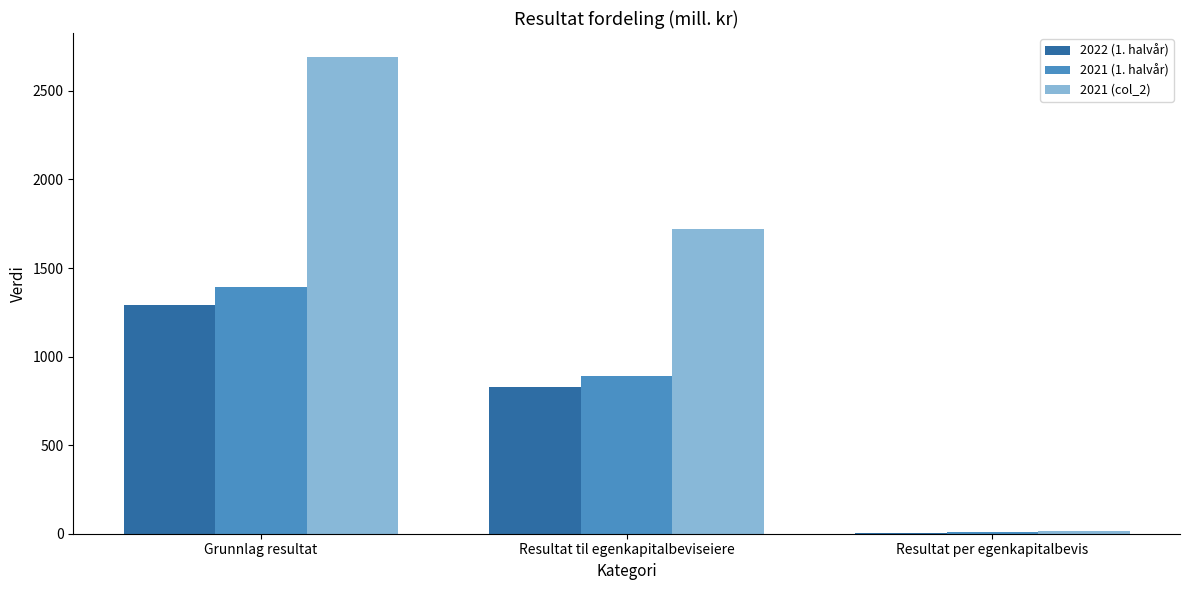

What value does the 2021 (col_2) series have at Resultat til egenkapitalbeviseiere?

1722.0